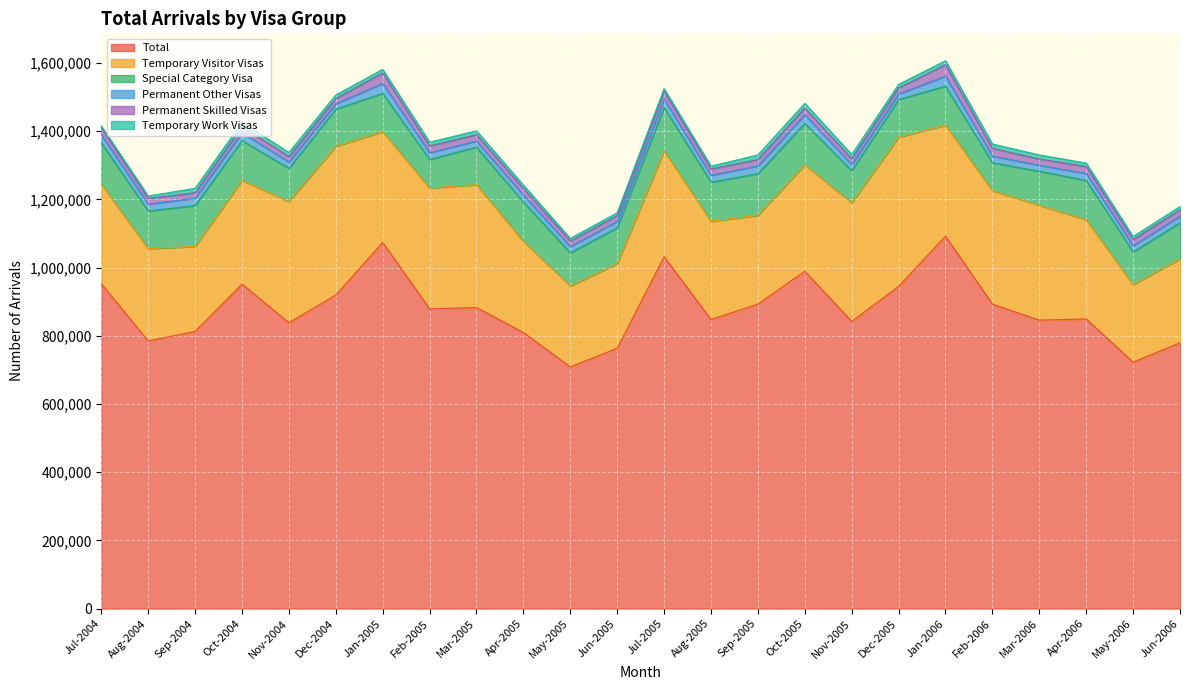

At which category does the chart reach its peak across all series?

Jan-2006